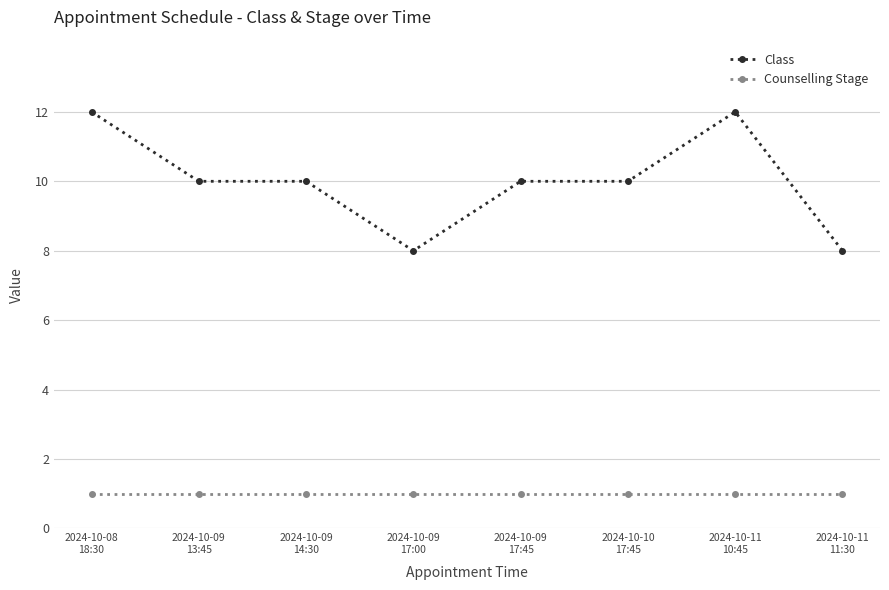

What is the approximate value of Class at 2024-10-09
14:30?

10